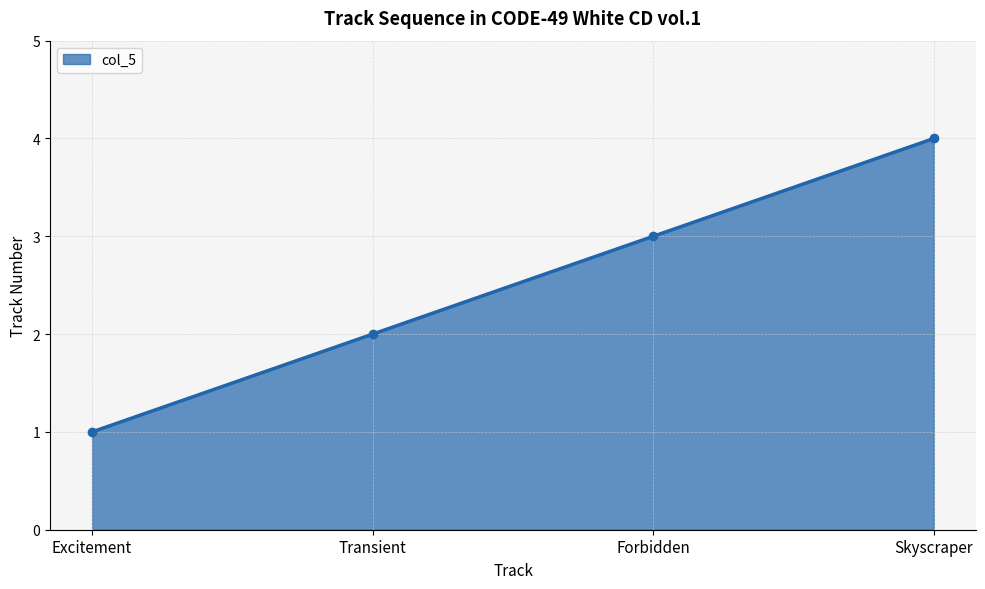

Where is the data nearest to the value 2?

Transient